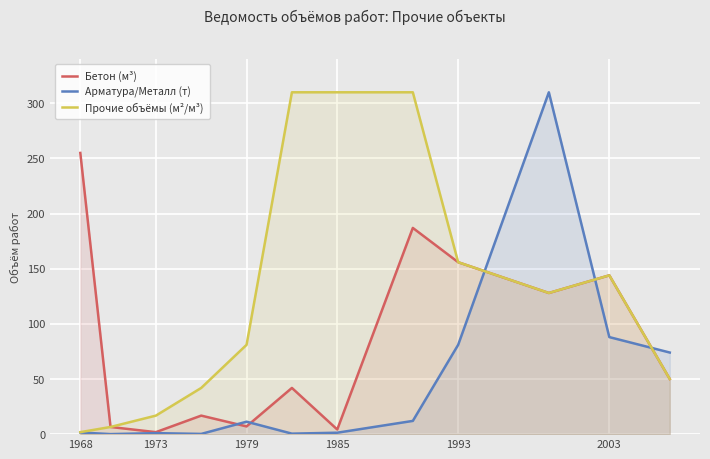

True or false: Бетон (м³) and Прочие объёмы (м²/м³) intersect in this chart.

False